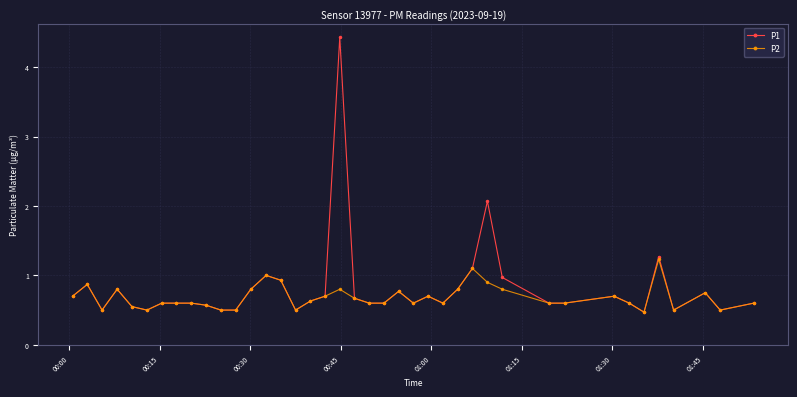

What is the smallest value displayed?

0.5